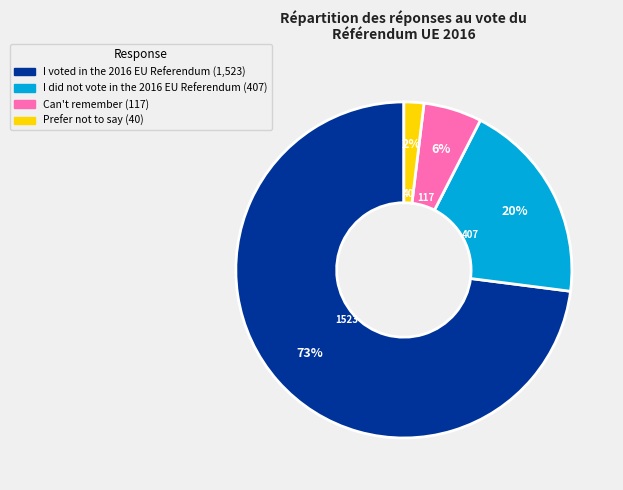

Which has a higher value, Can't remember or I did not vote in the 2016 EU Referendum?

I did not vote in the 2016 EU Referendum